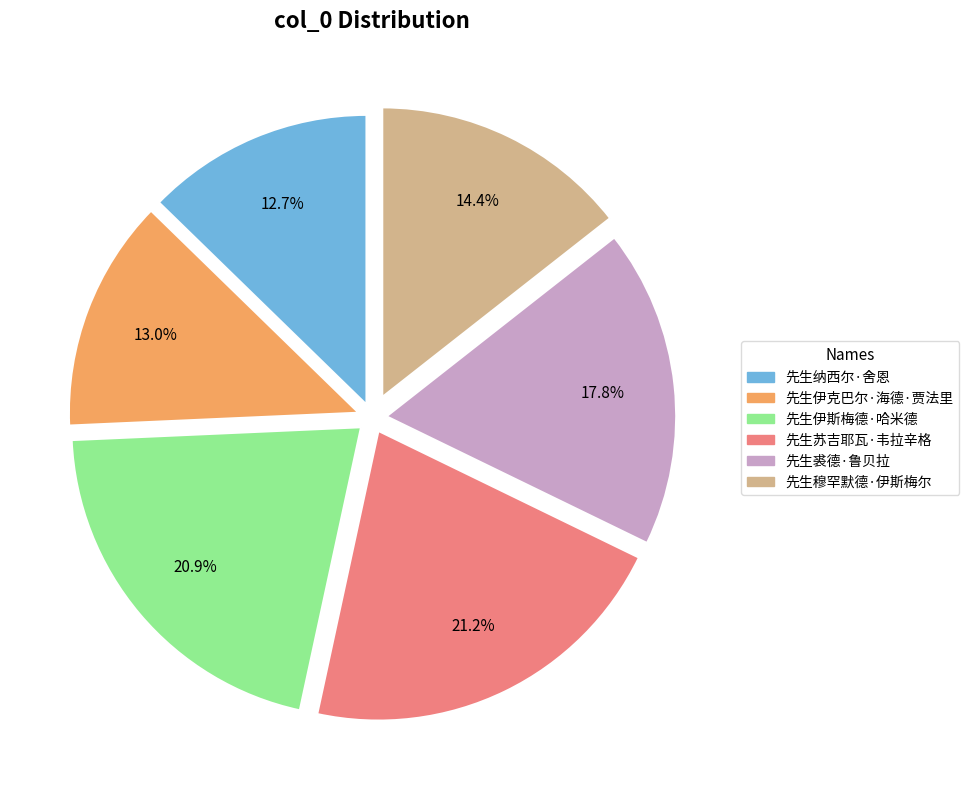

Is 先生伊斯梅德·哈米德 the majority of the pie?

No